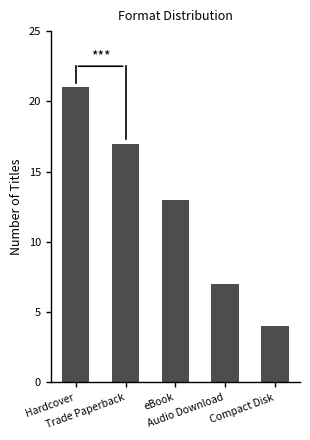

List the labels in order of value, smallest first.

Compact Disk, Audio Download, eBook, Trade Paperback, Hardcover